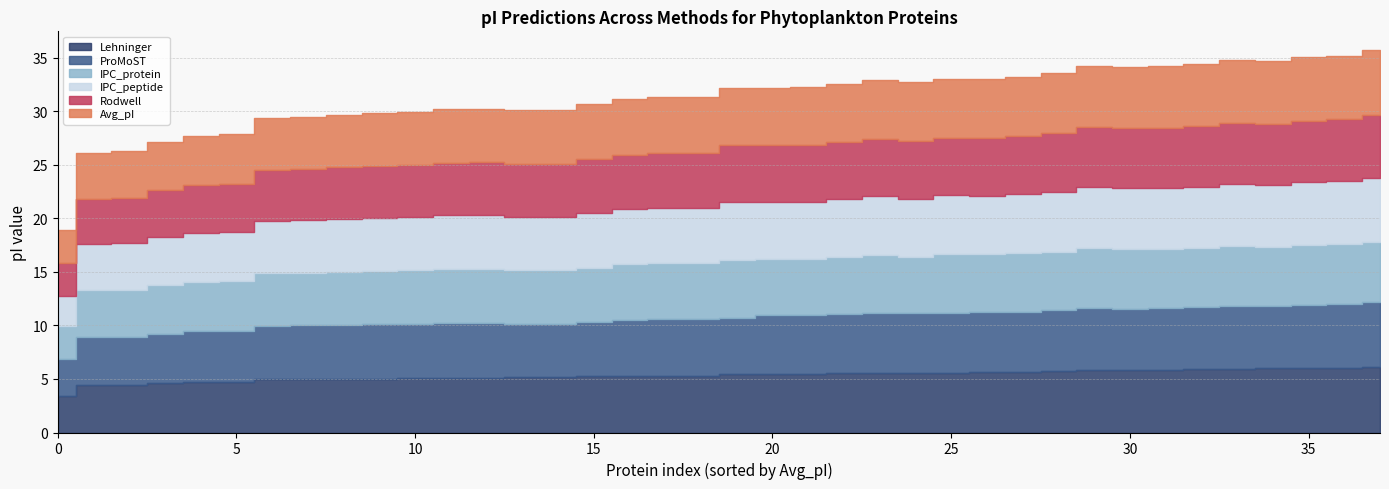

Reading left to right, list all the values displayed in this chart.

Lehninger: 3.4	4.4	4.5	4.6	4.7	4.7	5.0	5.0	5.0	5.2	5.2	5.0	5.1	5.1	5.1	5.3	5.3	5.3	5.3	5.5	5.5	5.6	5.5	5.6	5.6	5.7	5.7	5.5	5.6	5.9	5.9	6.0	6.0	6.1	5.8	5.8	5.9	6.2
Avg_pI: 3.1	4.3	4.3	4.5	4.6	4.6	4.9	4.9	4.9	5.0	5.0	4.9	5.0	5.0	5.0	5.1	5.2	5.2	5.2	5.4	5.4	5.5	5.4	5.5	5.5	5.6	5.6	5.4	5.5	5.8	5.8	5.9	5.9	6.0	5.7	5.7	5.8	6.1
ProMoST: 3.4	4.5	4.5	4.6	4.7	4.8	5.0	5.0	5.1	5.0	5.0	5.1	5.1	5.1	5.1	5.0	5.3	5.3	5.3	5.5	5.5	5.5	5.5	5.6	5.6	5.6	5.7	5.2	5.6	5.8	5.8	5.8	5.9	5.9	5.8	5.7	5.9	6.0
Rodwell: 3.0	4.2	4.2	4.4	4.5	4.5	4.8	4.8	4.8	4.9	4.9	4.8	4.9	4.9	4.9	5.0	5.1	5.1	5.1	5.3	5.3	5.4	5.3	5.4	5.4	5.4	5.5	5.3	5.4	5.6	5.7	5.7	5.8	5.8	5.6	5.6	5.7	5.9
IPC_peptide: 2.8	4.3	4.3	4.5	4.6	4.6	4.9	4.9	4.9	5.0	5.0	4.9	5.0	5.0	5.0	5.1	5.2	5.2	5.2	5.3	5.3	5.4	5.4	5.5	5.5	5.5	5.6	5.4	5.5	5.7	5.7	5.8	5.8	5.8	5.7	5.7	5.8	5.9
IPC_protein: 3.1	4.4	4.4	4.5	4.6	4.7	4.9	4.9	5.0	5.0	5.0	5.0	5.0	5.1	5.1	5.1	5.2	5.2	5.2	5.3	5.3	5.3	5.4	5.4	5.4	5.4	5.4	5.5	5.5	5.5	5.5	5.5	5.6	5.6	5.6	5.7	5.7	5.7